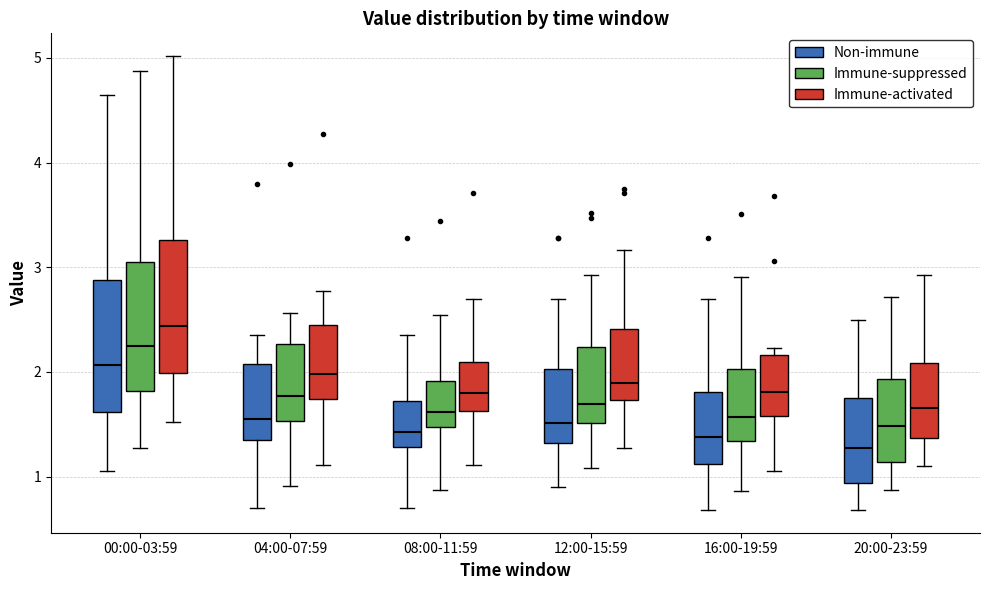

Reading left to right, read every box against the y-axis: the position of its median line, the range the box covers, and the ends of its whiskers. The values are not printed on the chart, so give them approximately, as read against the axis.

00:00-03:59 (Non-immune): median 2.1, box 1.6 to 2.9, whiskers 1.1 to 4.7
00:00-03:59 (Immune-suppressed): median 2.2, box 1.8 to 3.1, whiskers 1.3 to 4.9
00:00-03:59 (Immune-activated): median 2.4, box 2.0 to 3.3, whiskers 1.5 to 5.0
04:00-07:59 (Non-immune): median 1.6, box 1.3 to 2.1, whiskers 0.7 to 2.4
04:00-07:59 (Immune-suppressed): median 1.8, box 1.5 to 2.3, whiskers 0.9 to 2.6
04:00-07:59 (Immune-activated): median 2.0, box 1.7 to 2.4, whiskers 1.1 to 2.8
08:00-11:59 (Non-immune): median 1.4, box 1.3 to 1.7, whiskers 0.7 to 2.4
08:00-11:59 (Immune-suppressed): median 1.6, box 1.5 to 1.9, whiskers 0.9 to 2.5
08:00-11:59 (Immune-activated): median 1.8, box 1.6 to 2.1, whiskers 1.1 to 2.7
12:00-15:59 (Non-immune): median 1.5, box 1.3 to 2.0, whiskers 0.9 to 2.7
12:00-15:59 (Immune-suppressed): median 1.7, box 1.5 to 2.2, whiskers 1.1 to 2.9
12:00-15:59 (Immune-activated): median 1.9, box 1.7 to 2.4, whiskers 1.3 to 3.2
16:00-19:59 (Non-immune): median 1.4, box 1.1 to 1.8, whiskers 0.7 to 2.7
16:00-19:59 (Immune-suppressed): median 1.6, box 1.3 to 2.0, whiskers 0.9 to 2.9
16:00-19:59 (Immune-activated): median 1.8, box 1.6 to 2.2, whiskers 1.1 to 2.2 (just above the box's upper edge)
20:00-23:59 (Non-immune): median 1.3, box 0.9 to 1.8, whiskers 0.7 to 2.5
20:00-23:59 (Immune-suppressed): median 1.5, box 1.1 to 1.9, whiskers 0.9 to 2.7
20:00-23:59 (Immune-activated): median 1.7, box 1.4 to 2.1, whiskers 1.1 to 2.9